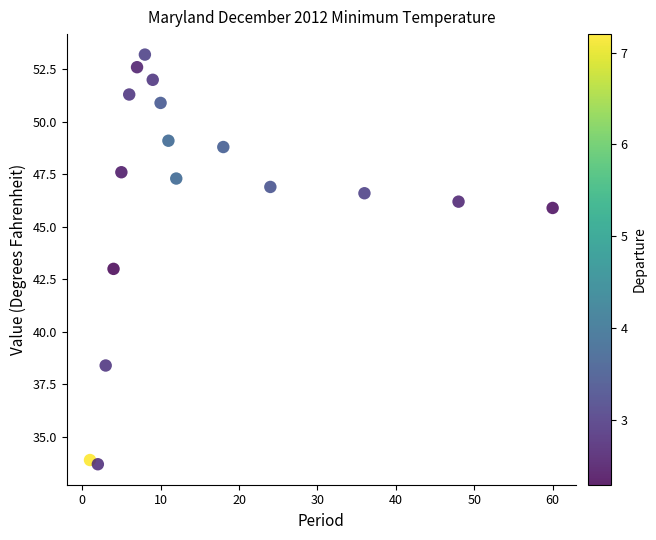

What is the range of X values (max minus min)?

59.0